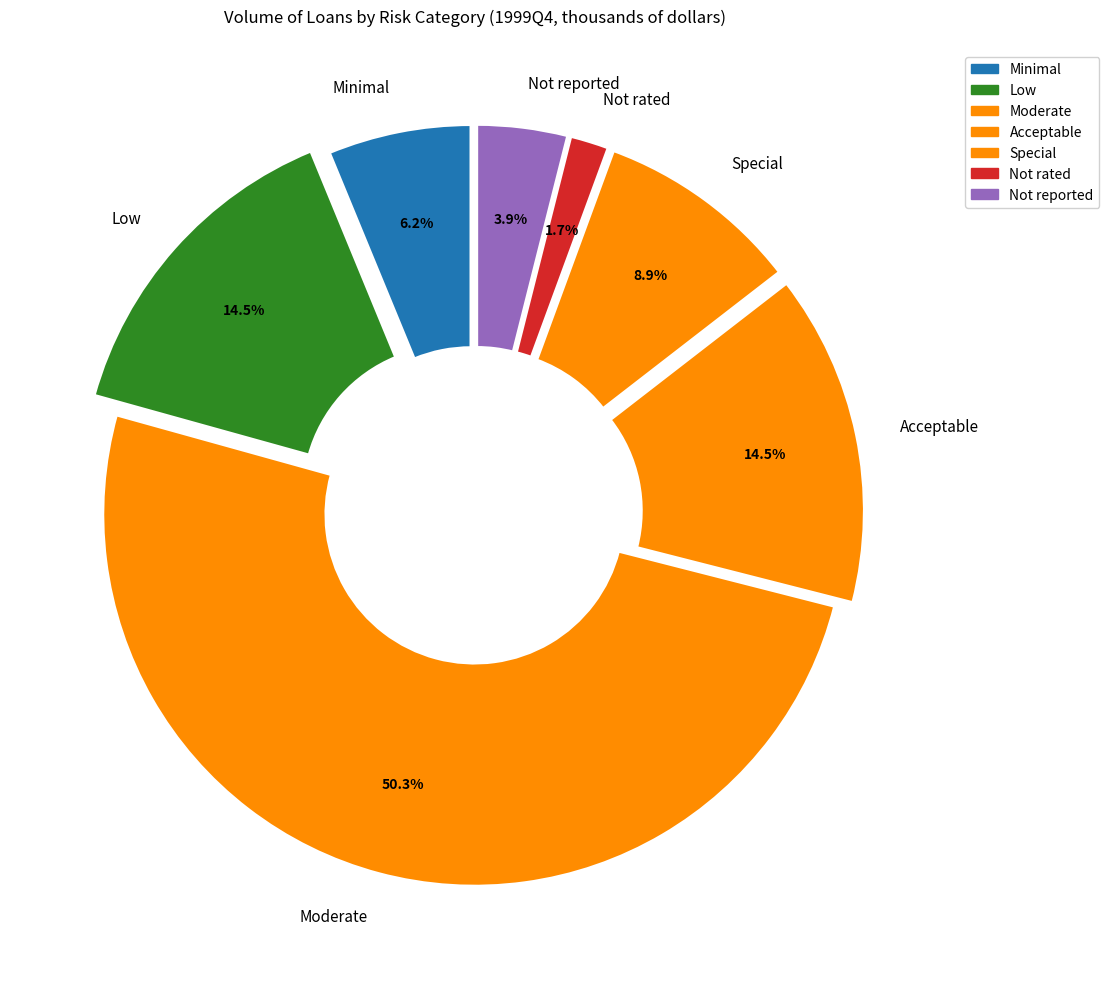

Which category has the smallest portion of the pie?

Not rated